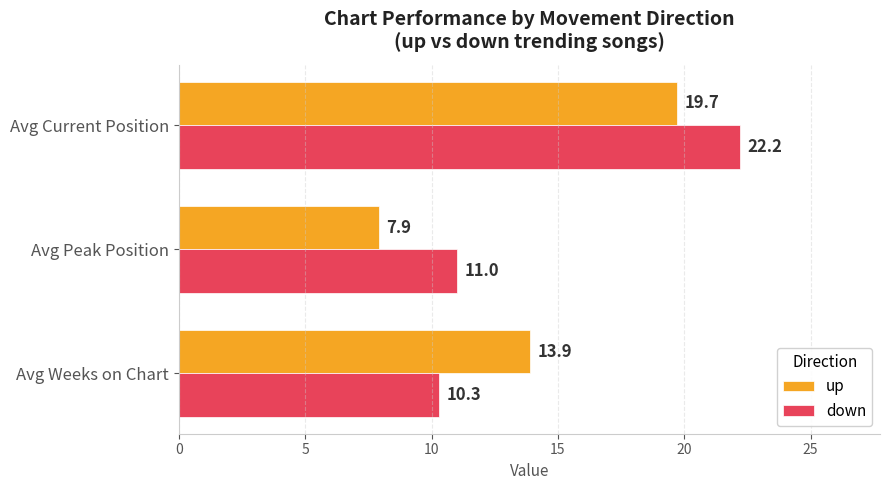

At which category is the sum across all series the highest?

Avg Current Position